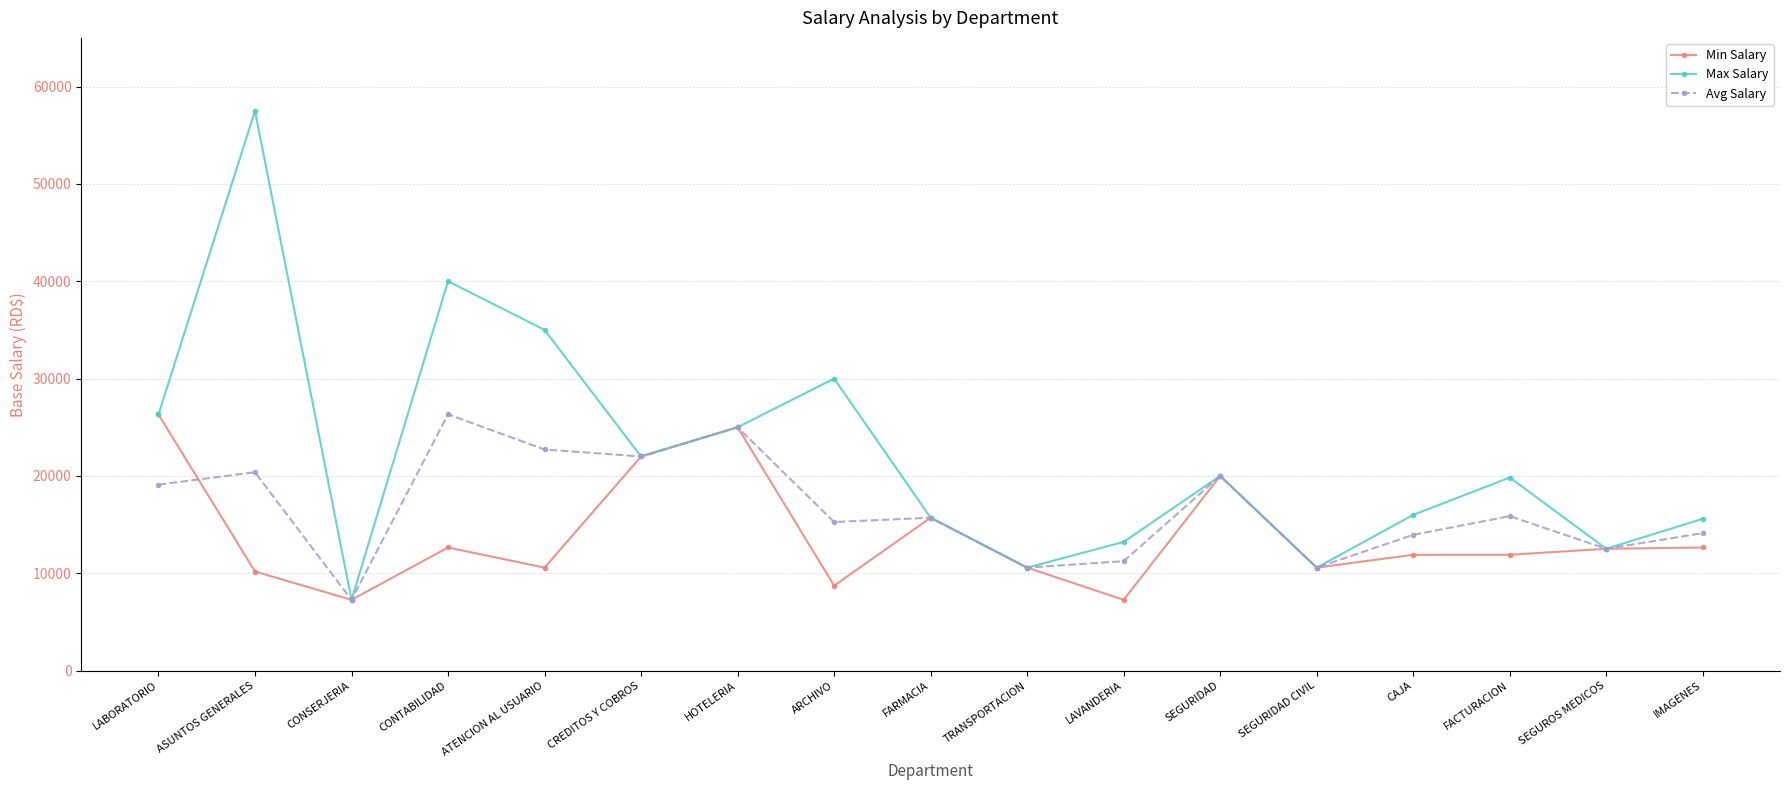

What is the difference between the highest and lowest values at ARCHIVO?

21271.5